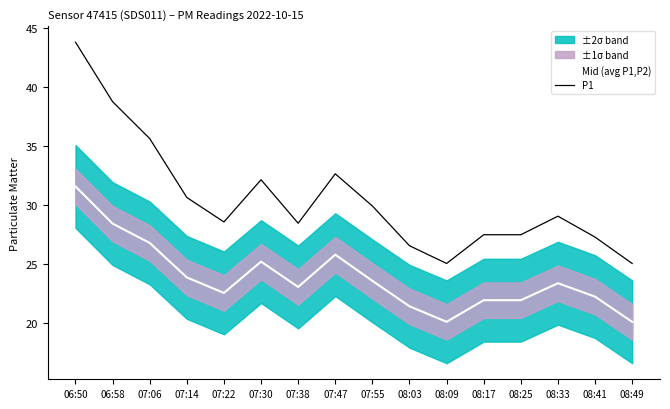

How many interior local valleys does the Mid (avg P1,P2) series have?

3